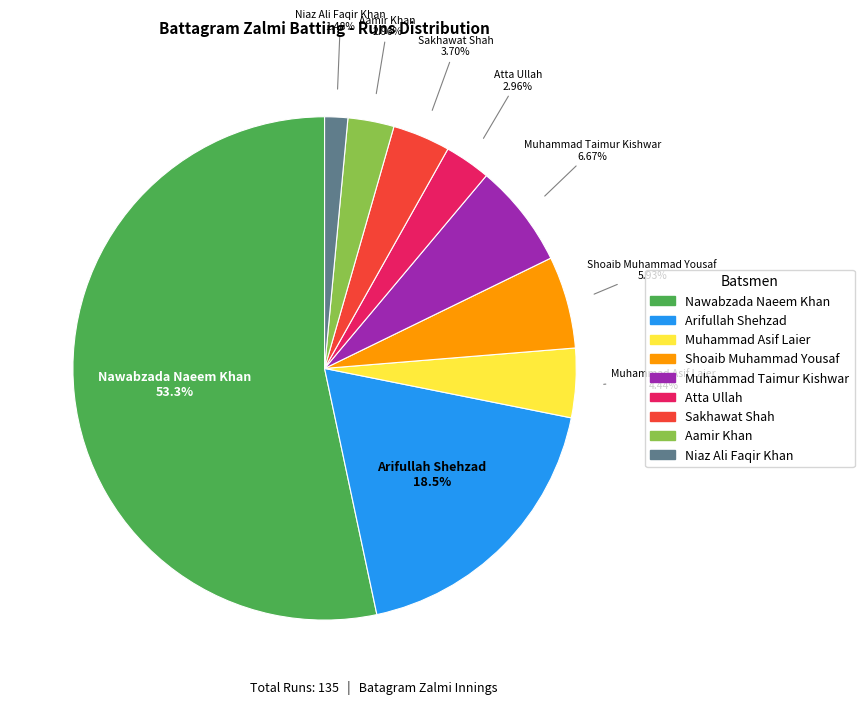

Is there a majority slice in this chart?

Yes